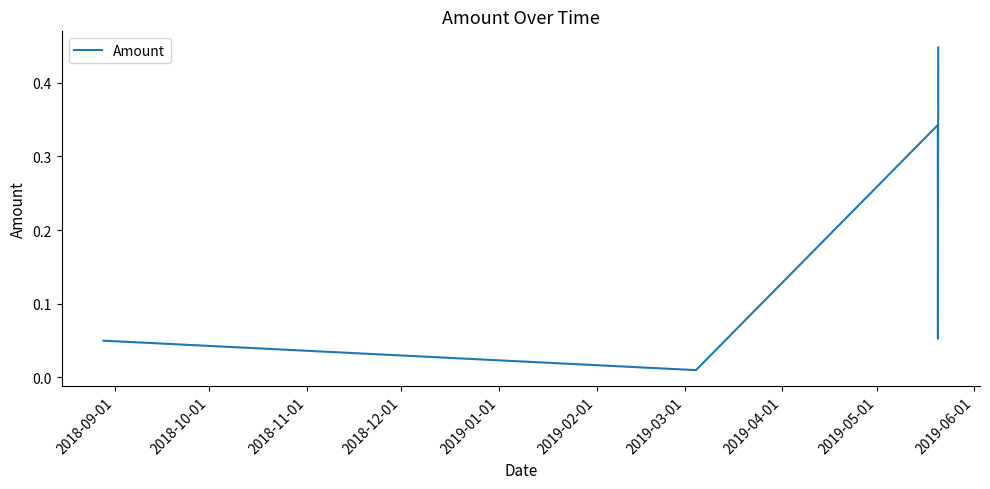

What is the sum of all values?

0.9